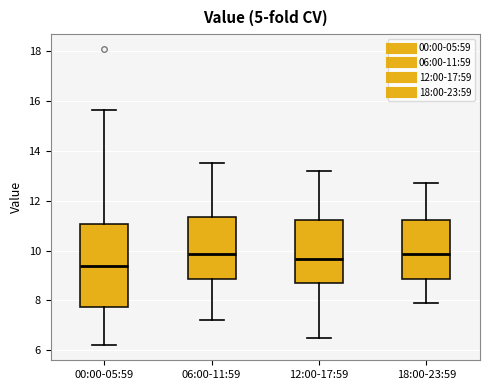

Where is the upper edge of the box for 12:00-17:59 on the y-axis? The values are not printed on the chart, so give them approximately, as read against the axis.

11.2